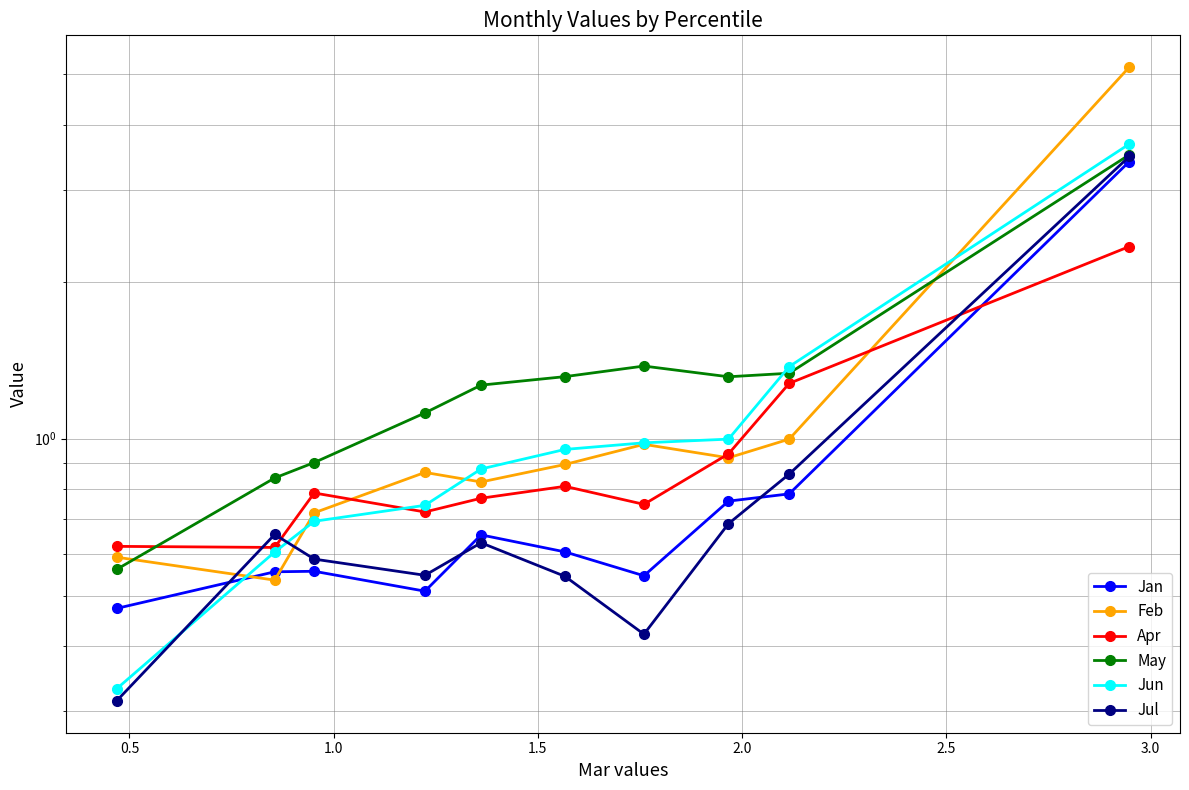

True or false: May and Jul intersect in this chart.

False